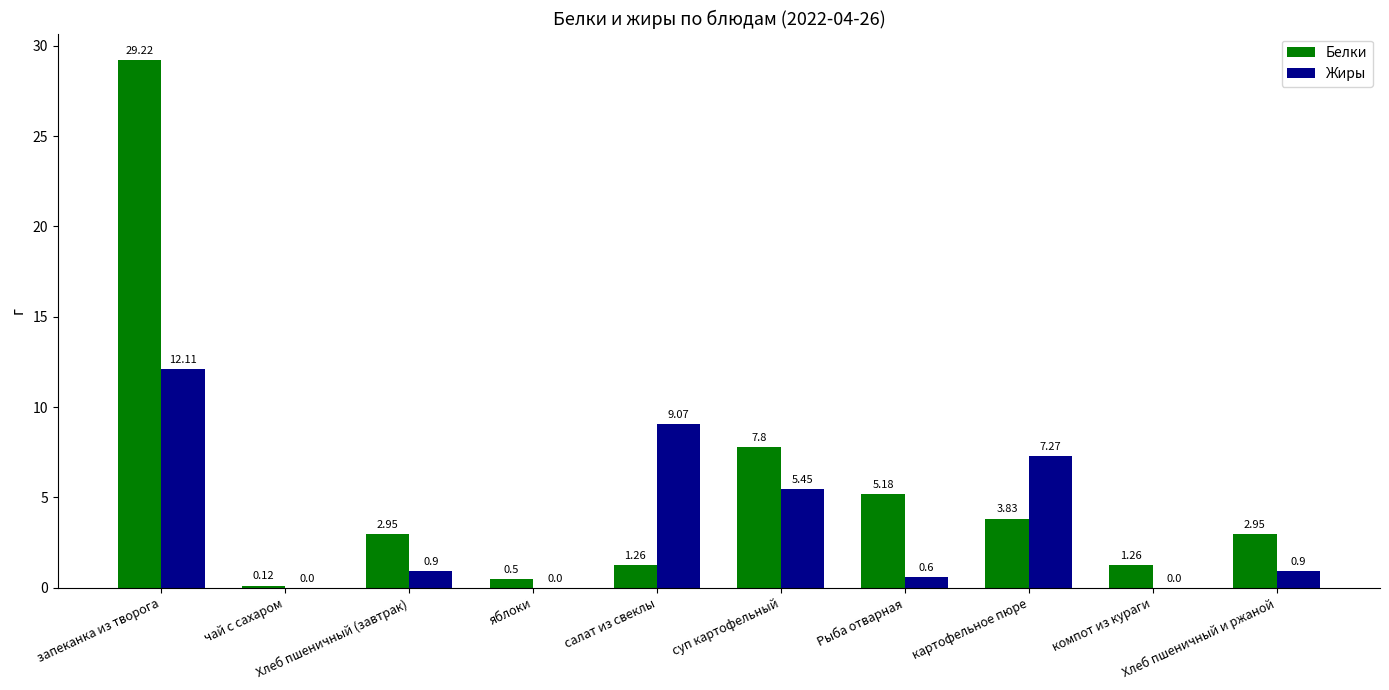

What is the sum of all Белки values?

55.1